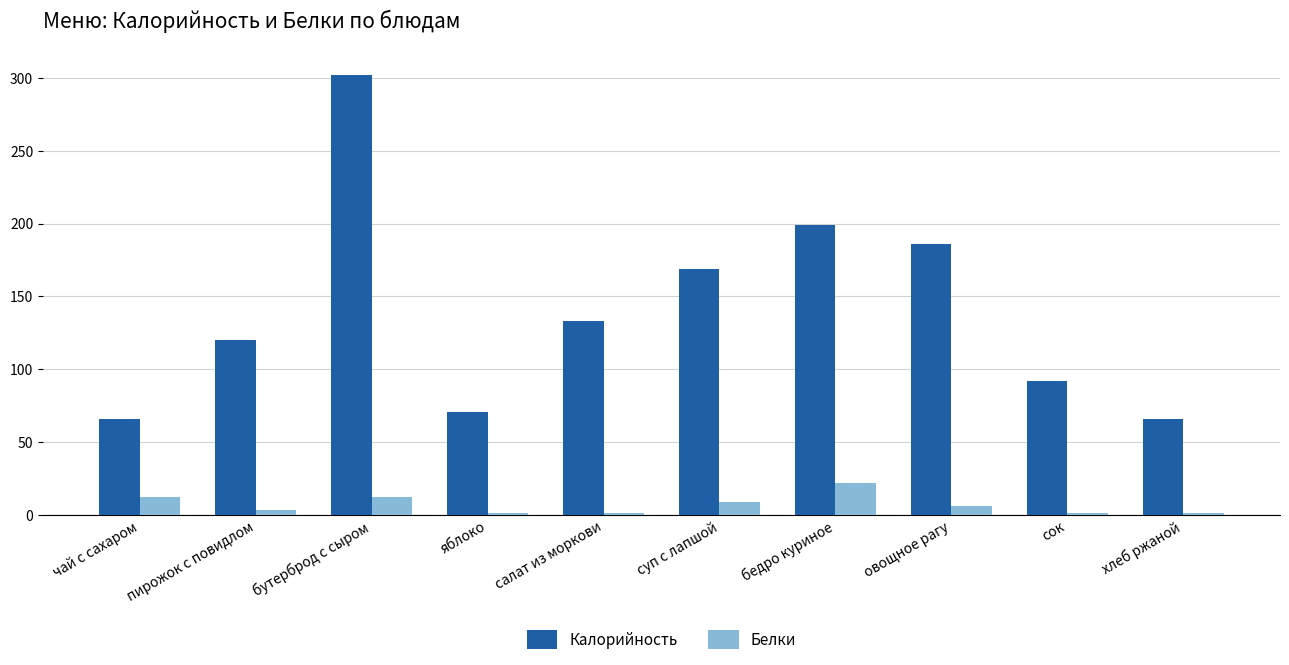

Where is Калорийность nearest to the value 184?

овощное рагу